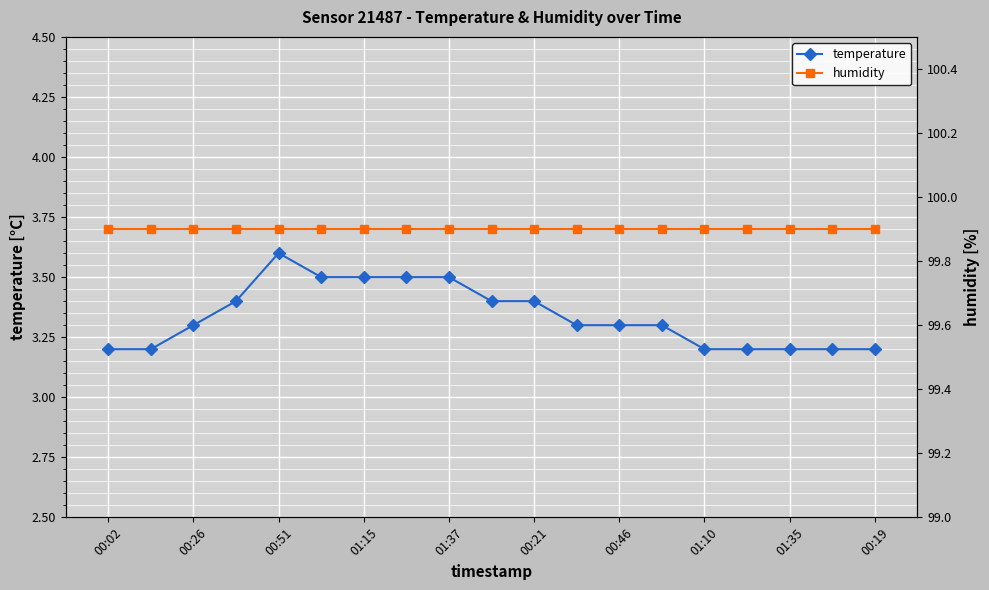

At which label does humidity reach its peak?

00:02